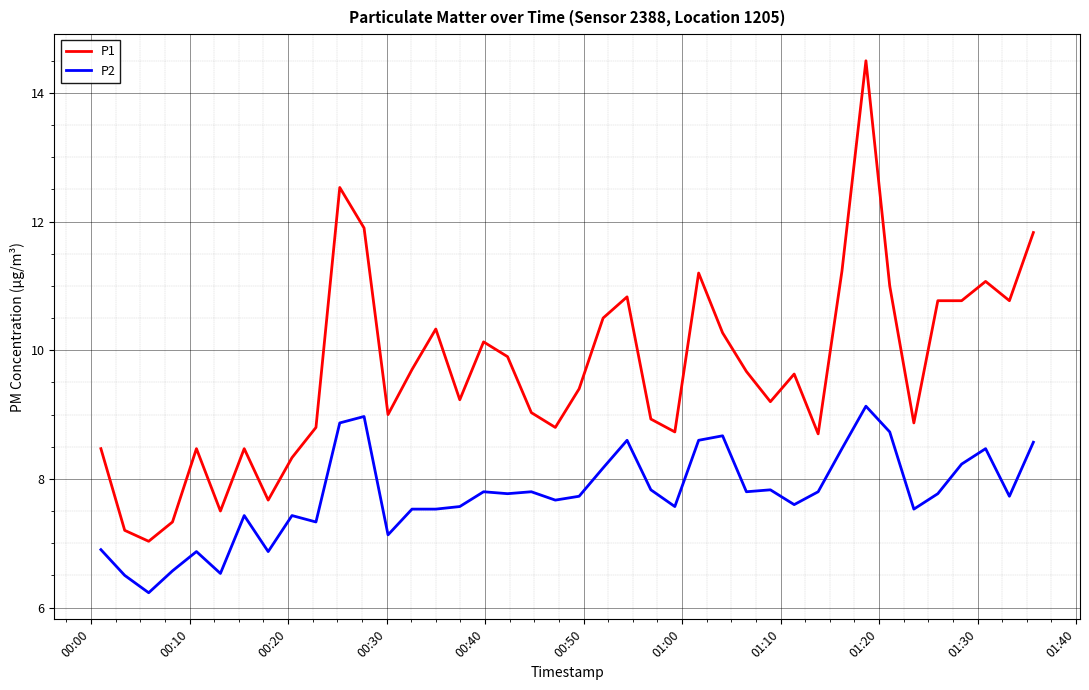

How many lines are shown in the chart?

2